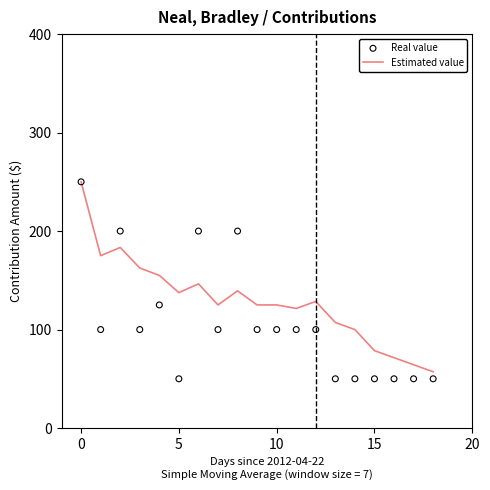

The value of Estimated value at 5 is 232.7. True or false?

False